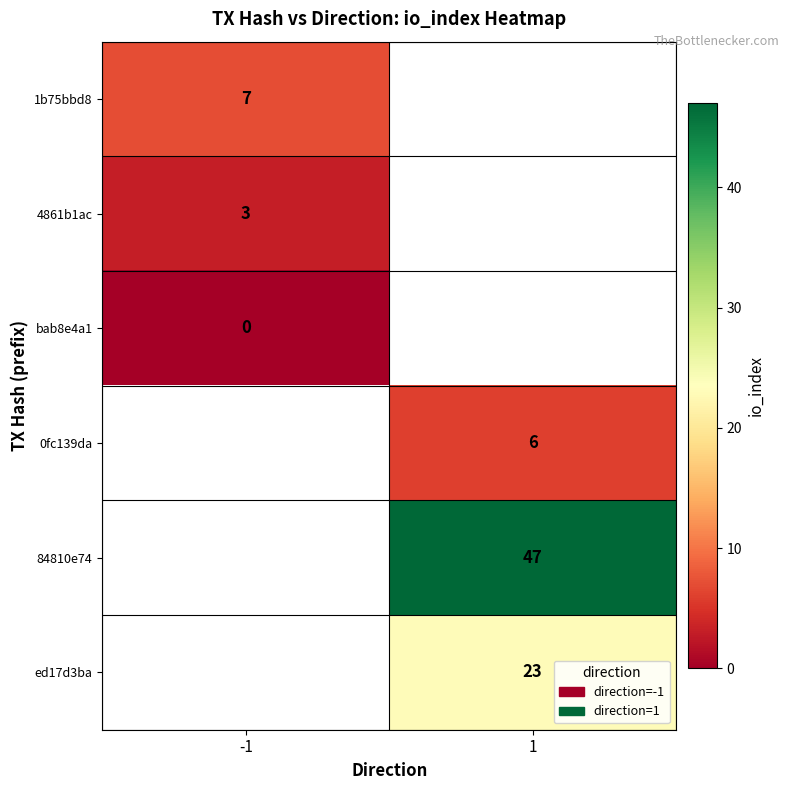

What is the spread (max minus min) of values at -1?

7.0